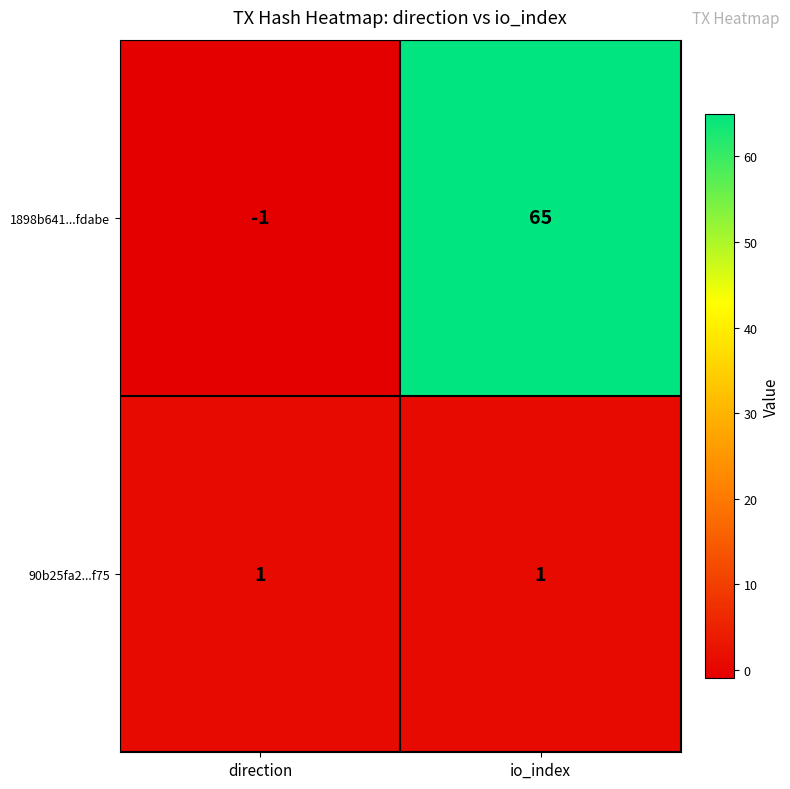

Reading left to right, extract all data points from this chart.

1898b641...fdabe: direction=-1	io_index=65
90b25fa2...f75: direction=1	io_index=1